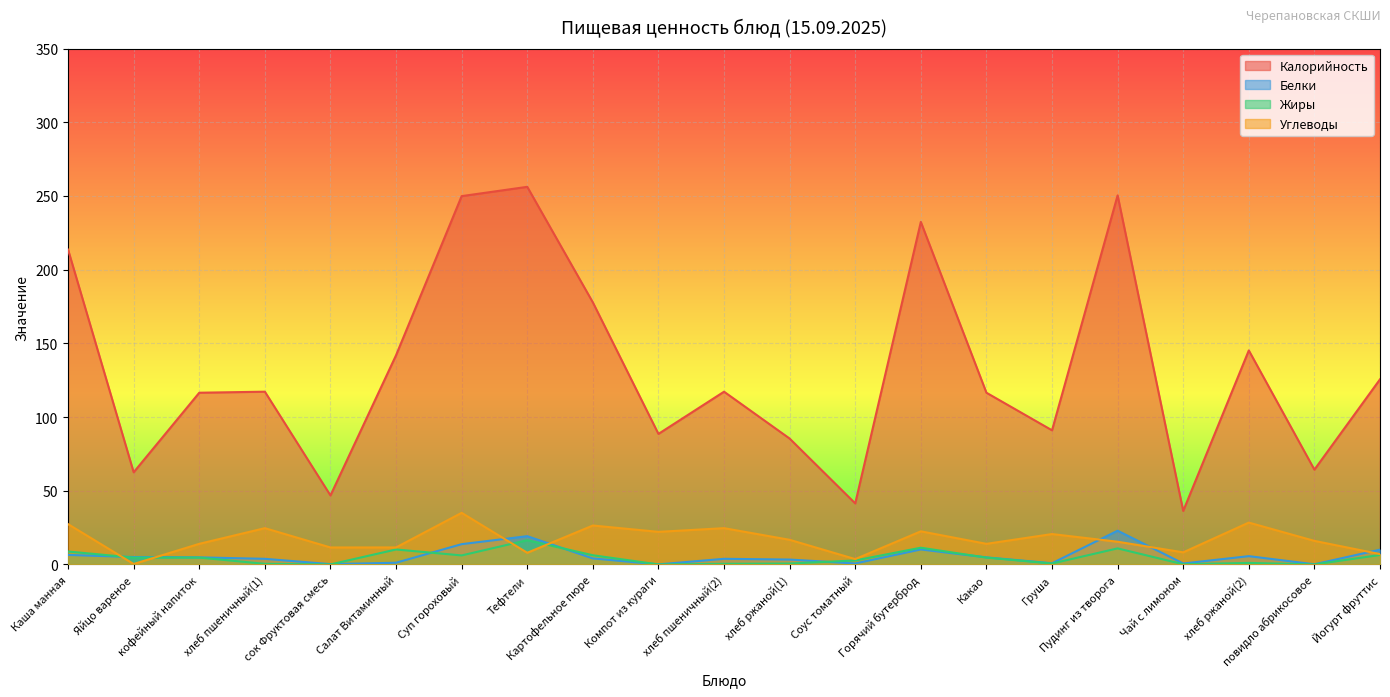

How many values in the Белки series exceed 4?

11